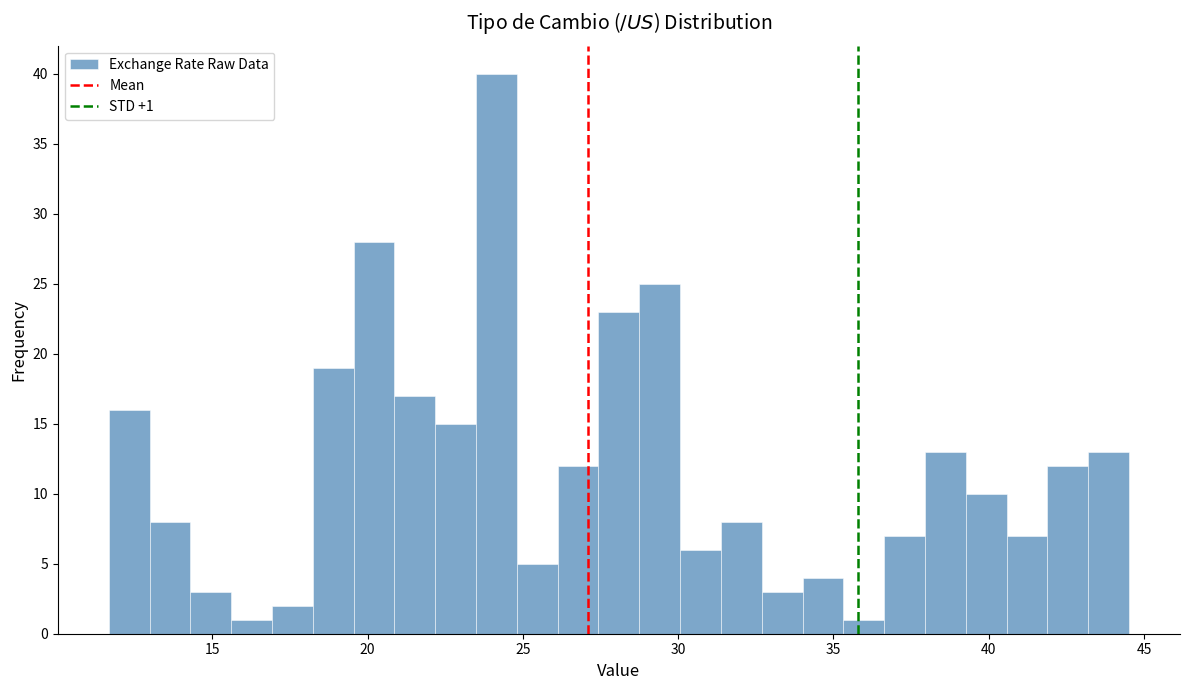

Read against the x-axis, roughly where is the centre of the tallest bar?

24.0